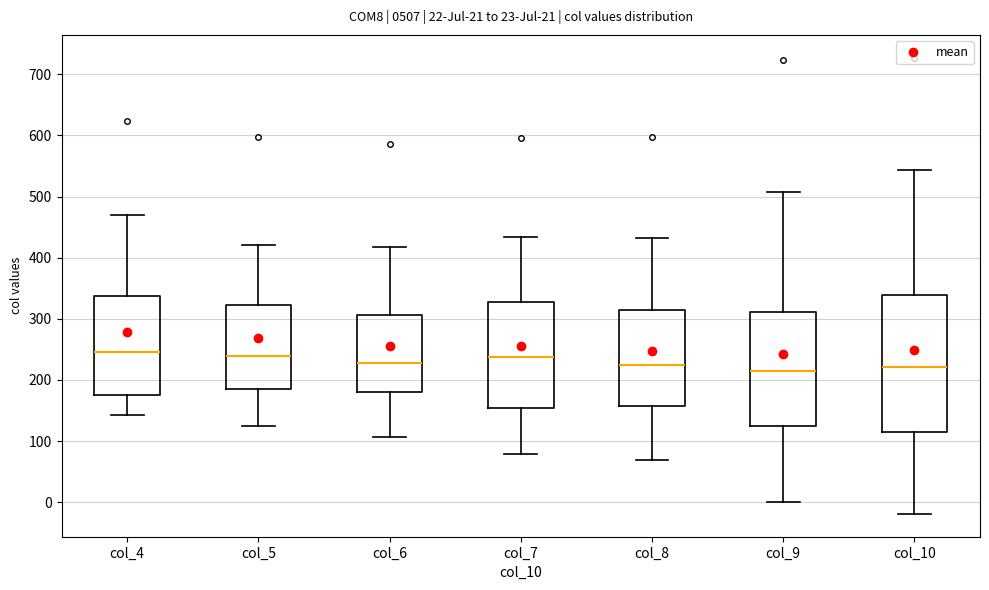

Comparing the boxes themselves (not the whiskers), which one is the tallest?

col_10